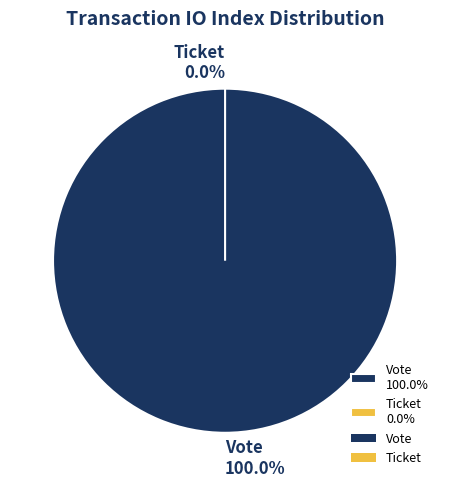

What is the total percentage of Ticket and Vote?

100.0%